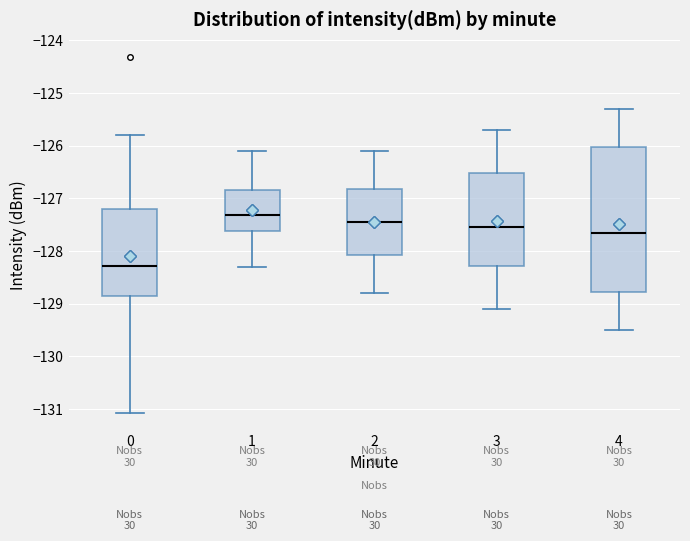

Where does the lower whisker of the box at x = 1 end on the y-axis? The values are not printed on the chart, so give them approximately, as read against the axis.

-128.3